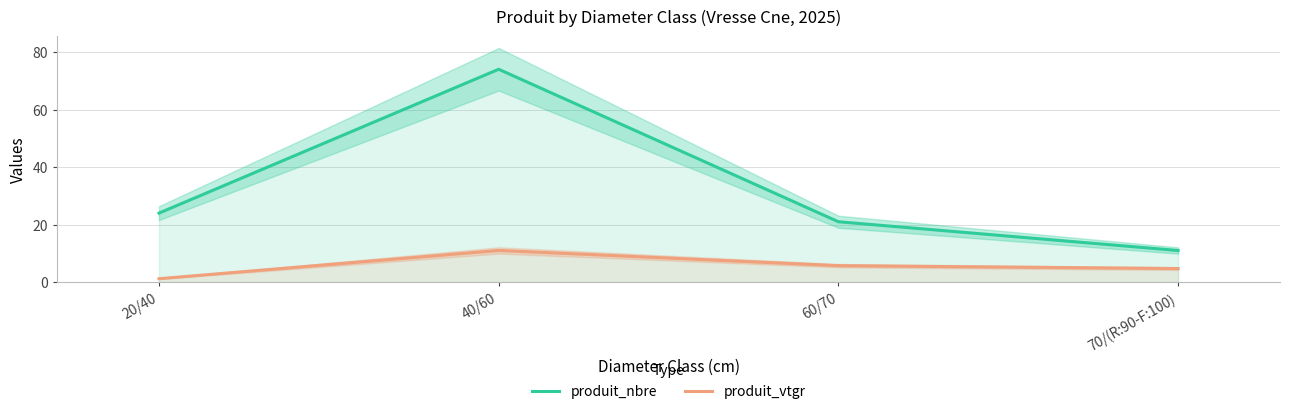

The produit_vtgr series shows 11.0 at 40/60. True or false?

True